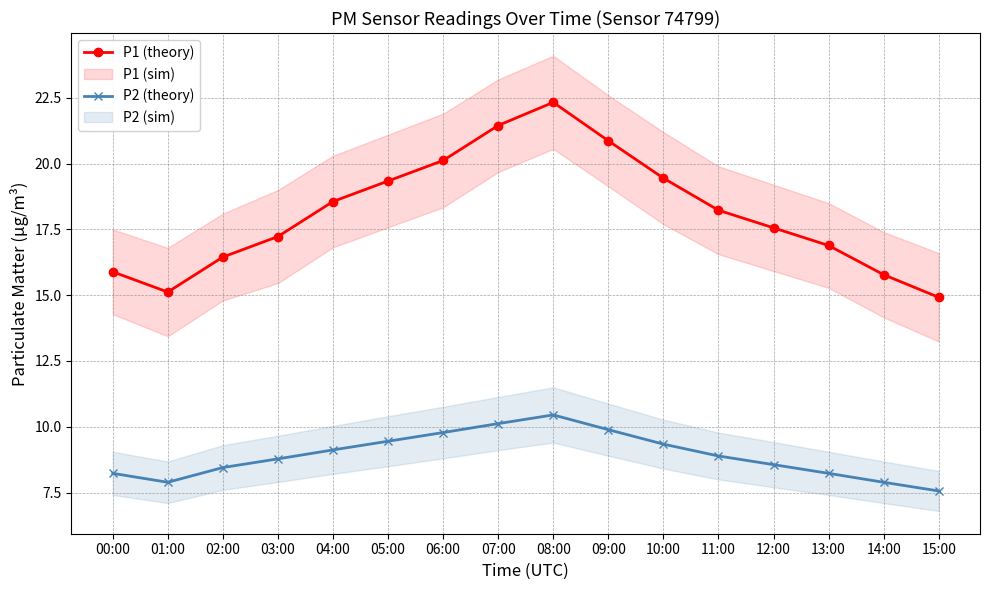

Which series has the largest range (max minus min)?

P1 (theory)